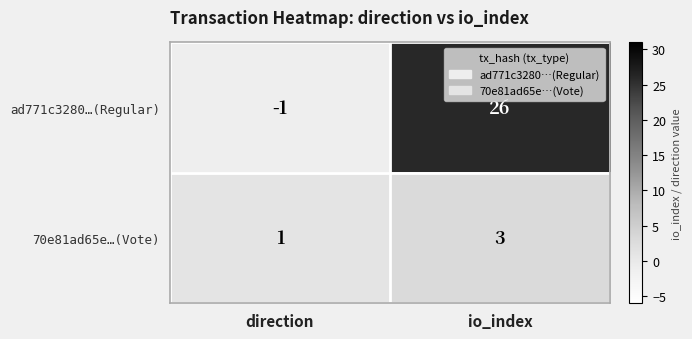

At direction, list the series in order from smallest to largest.

ad771c3280…(Regular), 70e81ad65e…(Vote)